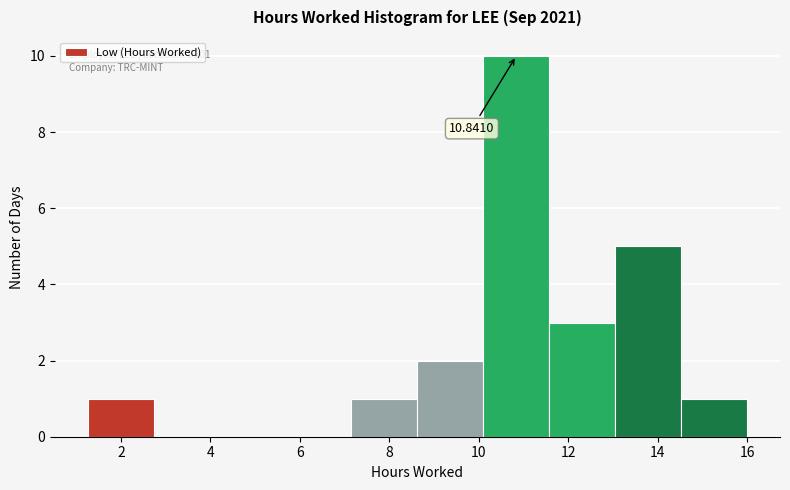

Over which range of the x-axis is the bar tallest?

10.2 to 11.6